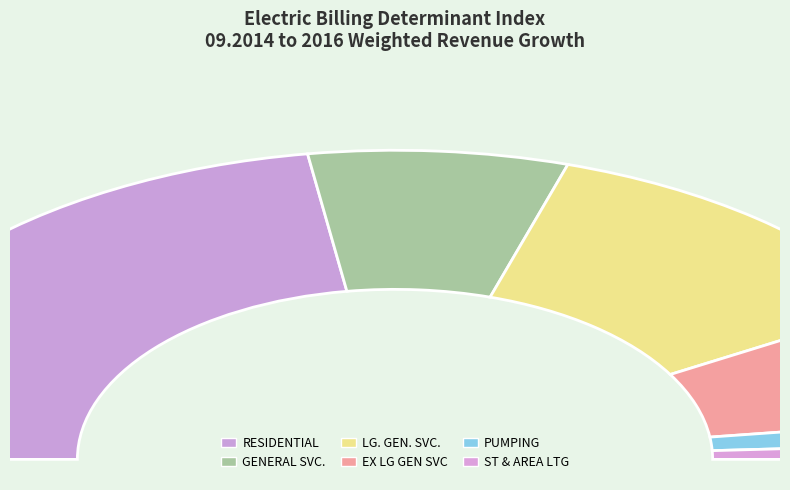

To the nearest percent, what percentage of the pie is ST & AREA LTG?

2%